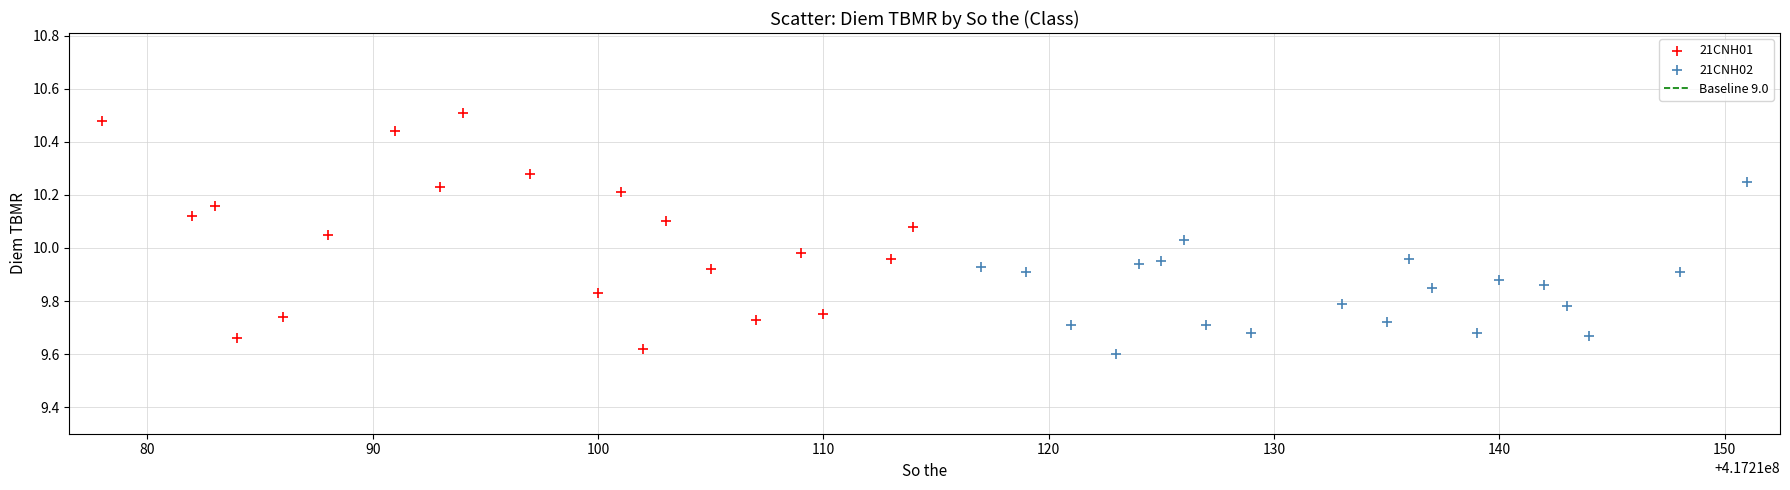

Which series contains the highest Y value?

21CNH01